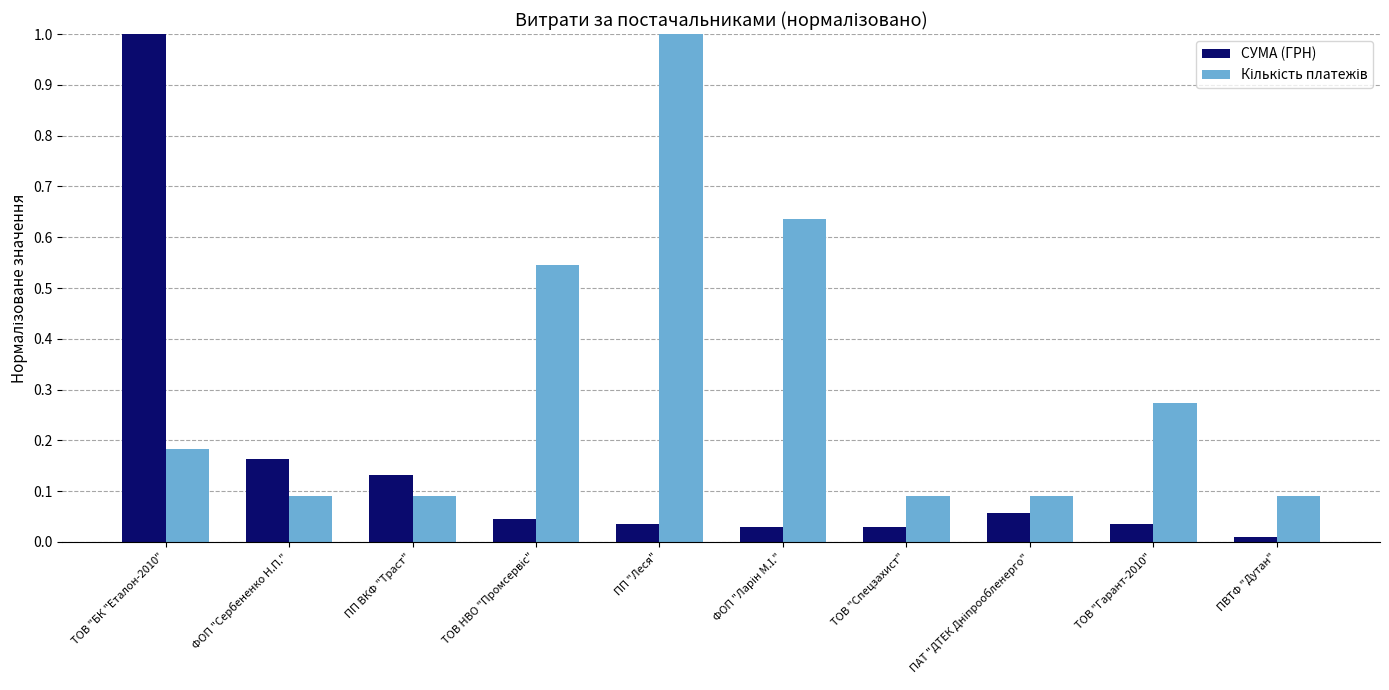

Count the number of categories in the chart.

10